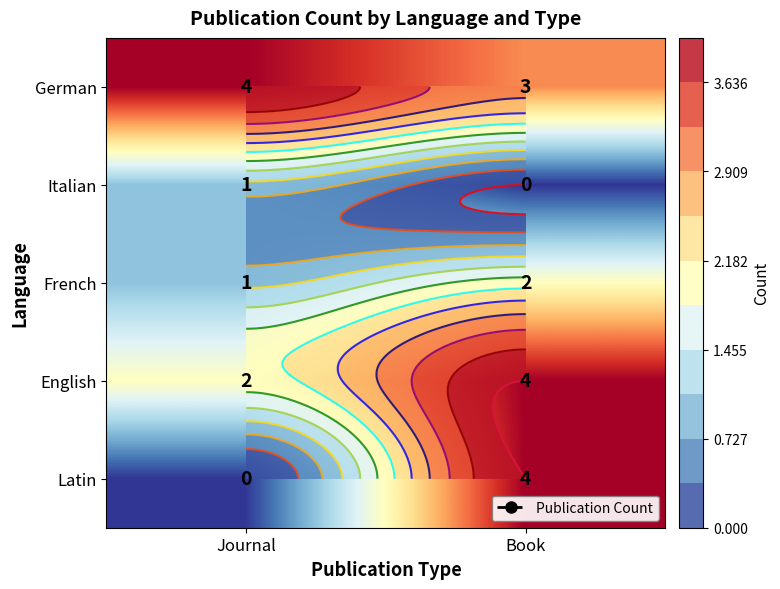

At which category is the sum across all series the highest?

Book